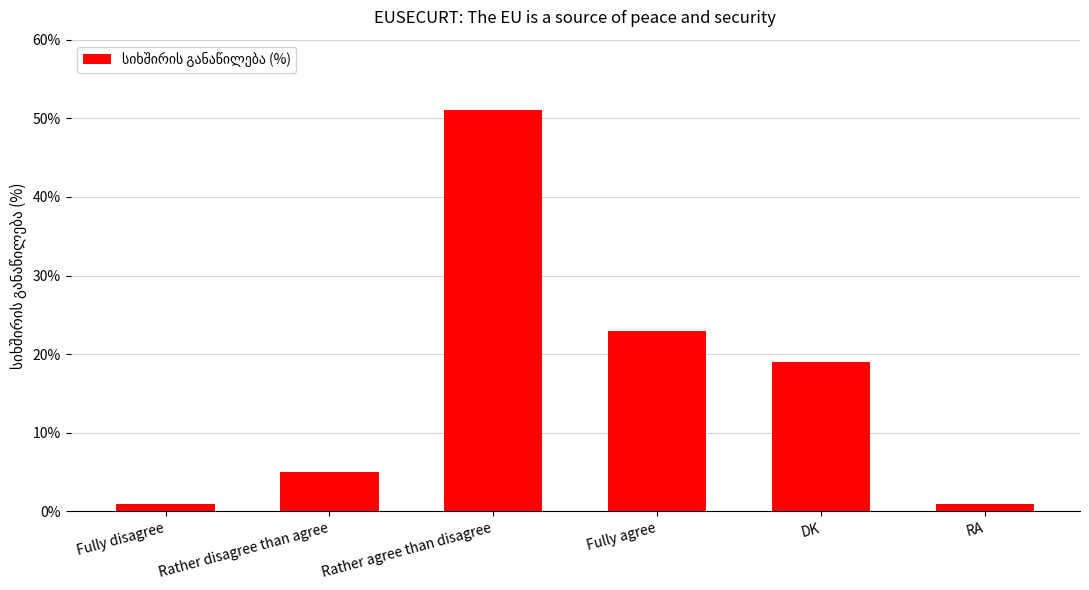

What position from the right is Fully agree?

3